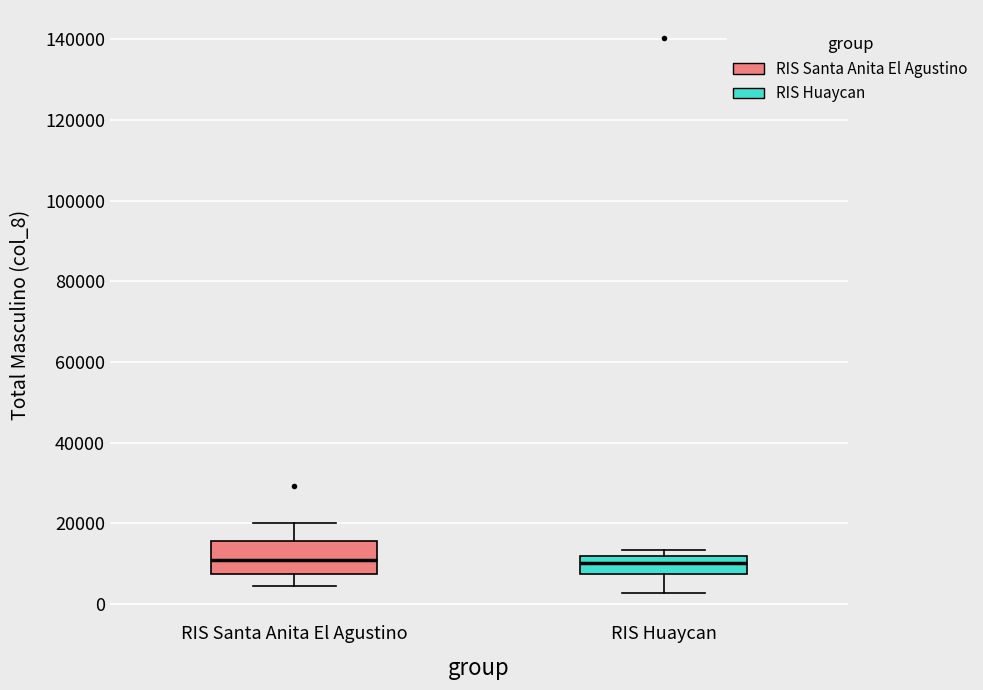

Where does the lower whisker of the box for RIS Huaycan end on the y-axis? The values are not printed on the chart, so give them approximately, as read against the axis.

2000